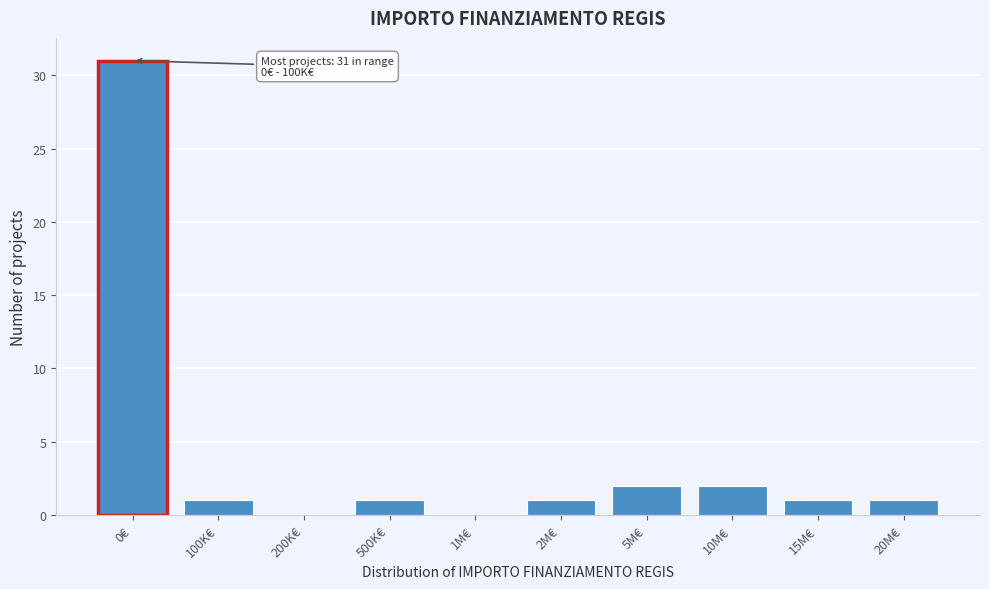

Reading right to left, what are all the values shown in this chart?

20M€=1	15M€=1	10M€=2	5M€=2	2M€=1	1M€=0	500K€=1	200K€=0	100K€=1	0€=31